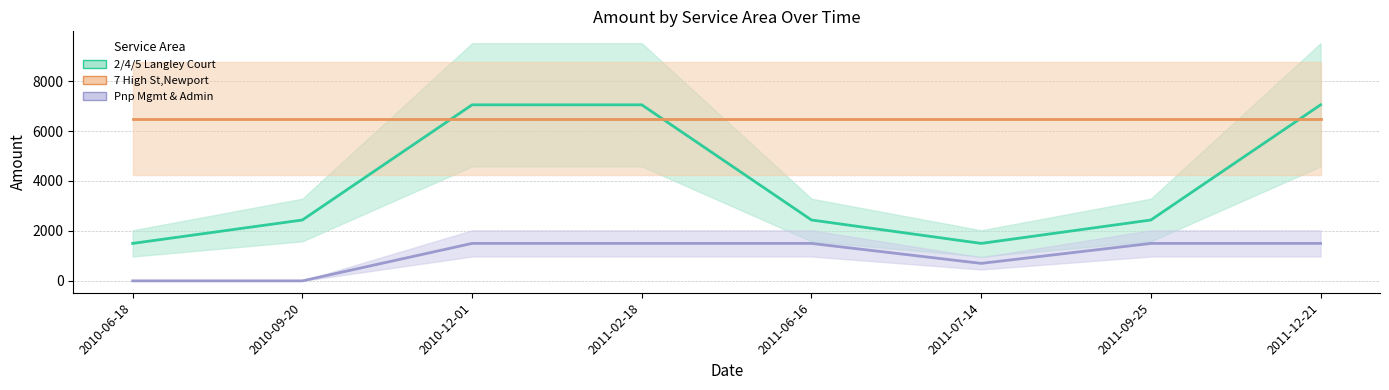

What position from the left is 2011-06-16?

5